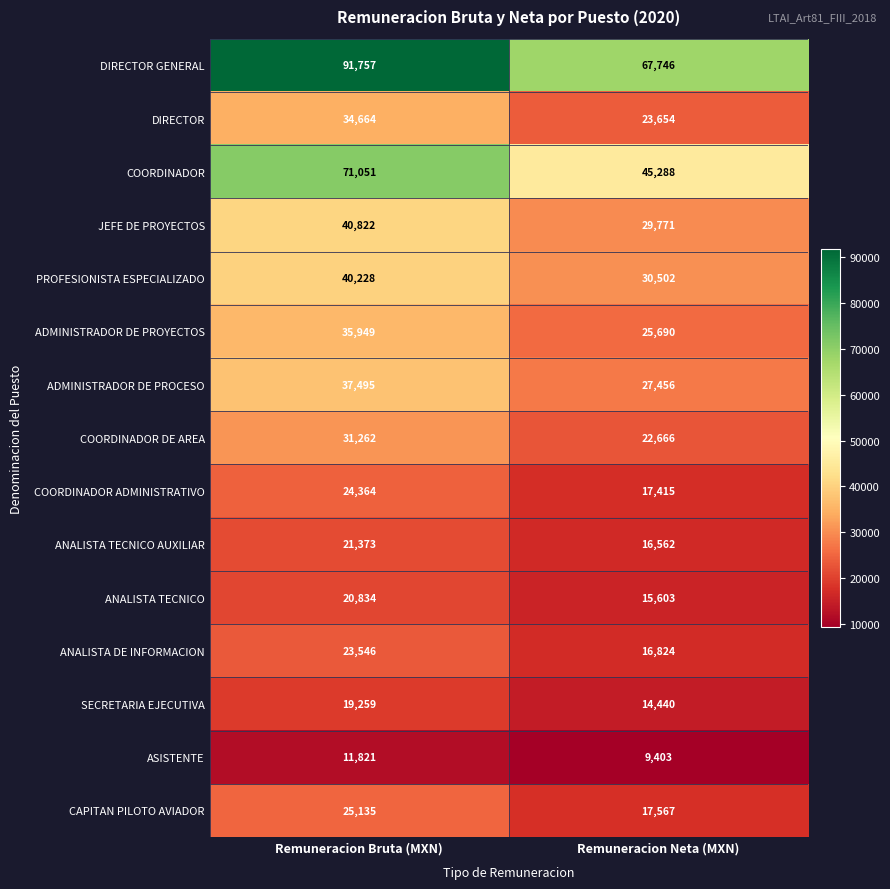

The value of CAPITAN PILOTO AVIADOR at Remuneracion Neta (MXN) is 27562. True or false?

False